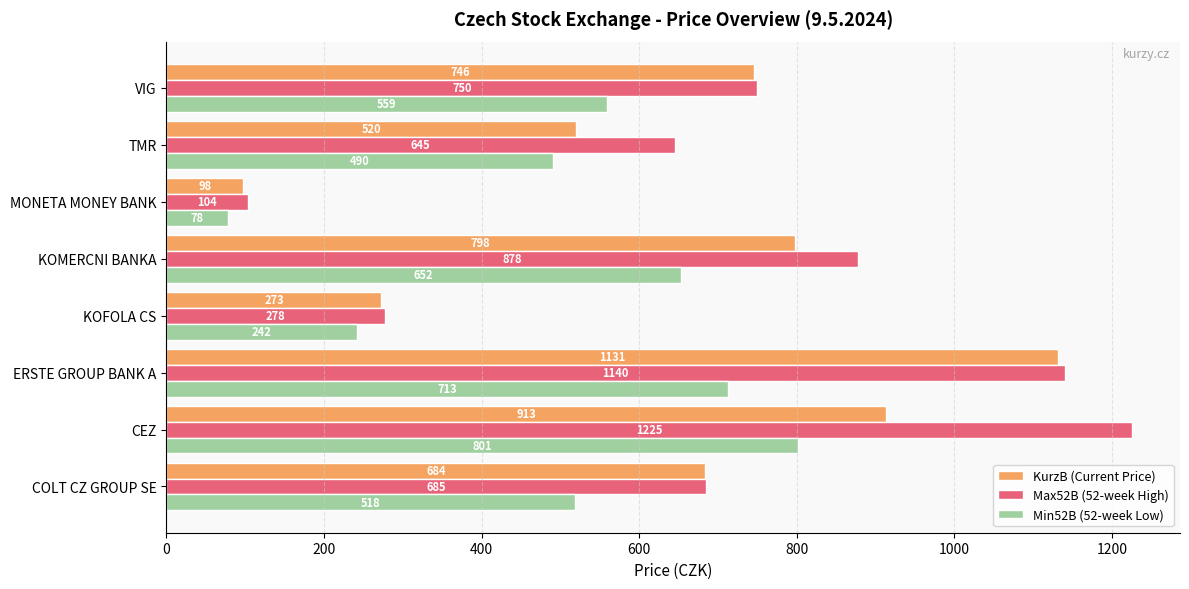

Is it true that Max52B (52-week High) equals 685.0 at COLT CZ GROUP SE?

True